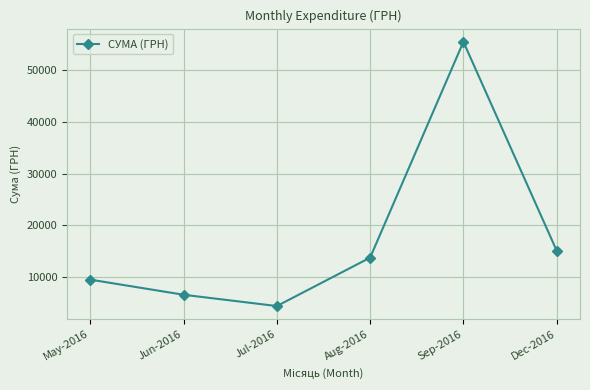

Reading left to right, list all the values displayed in this chart.

9462.8	6536.0	4348.0	13717.0	55489.5	15068.0